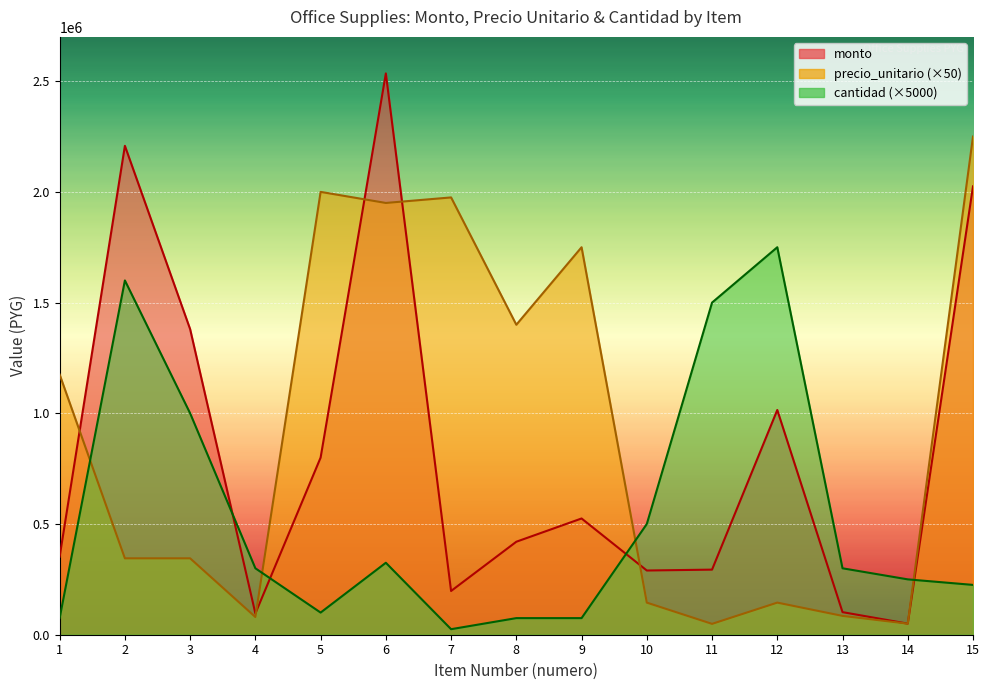

How many values in the cantidad series exceed 300000?

6